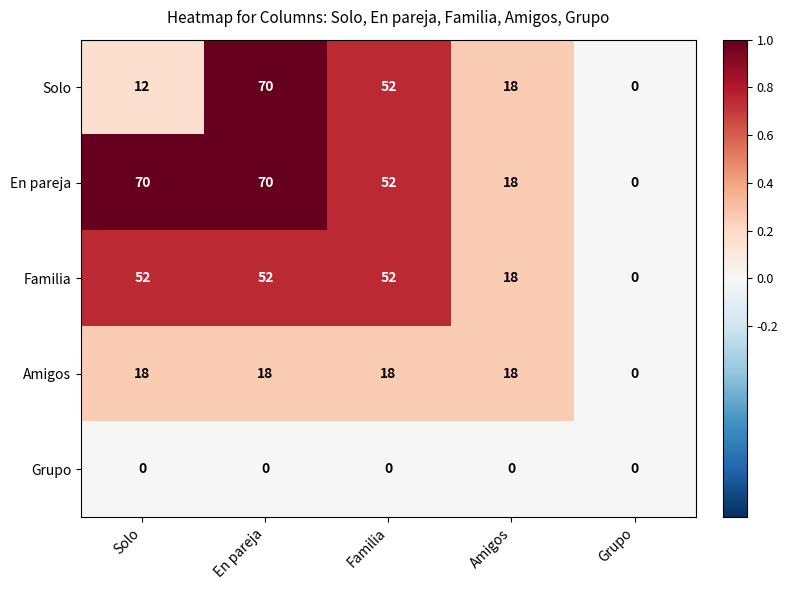

Rank the series at Solo from lowest to highest value.

Grupo, Solo, Amigos, Familia, En pareja